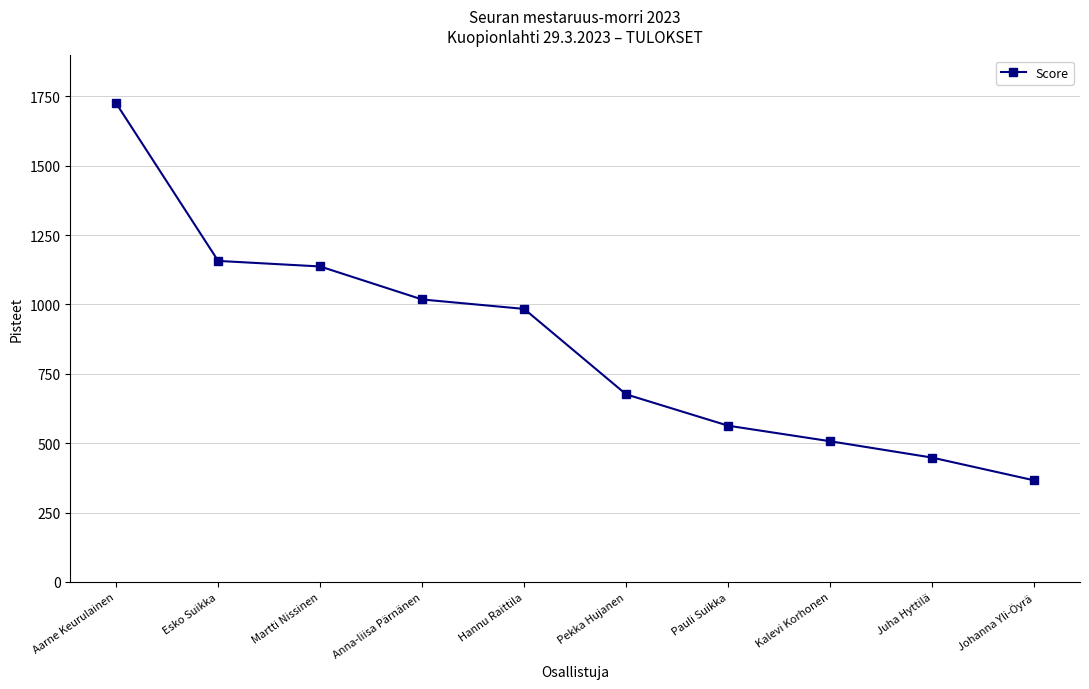

What is the label of the 4th point from the right?

Pauli Suikka